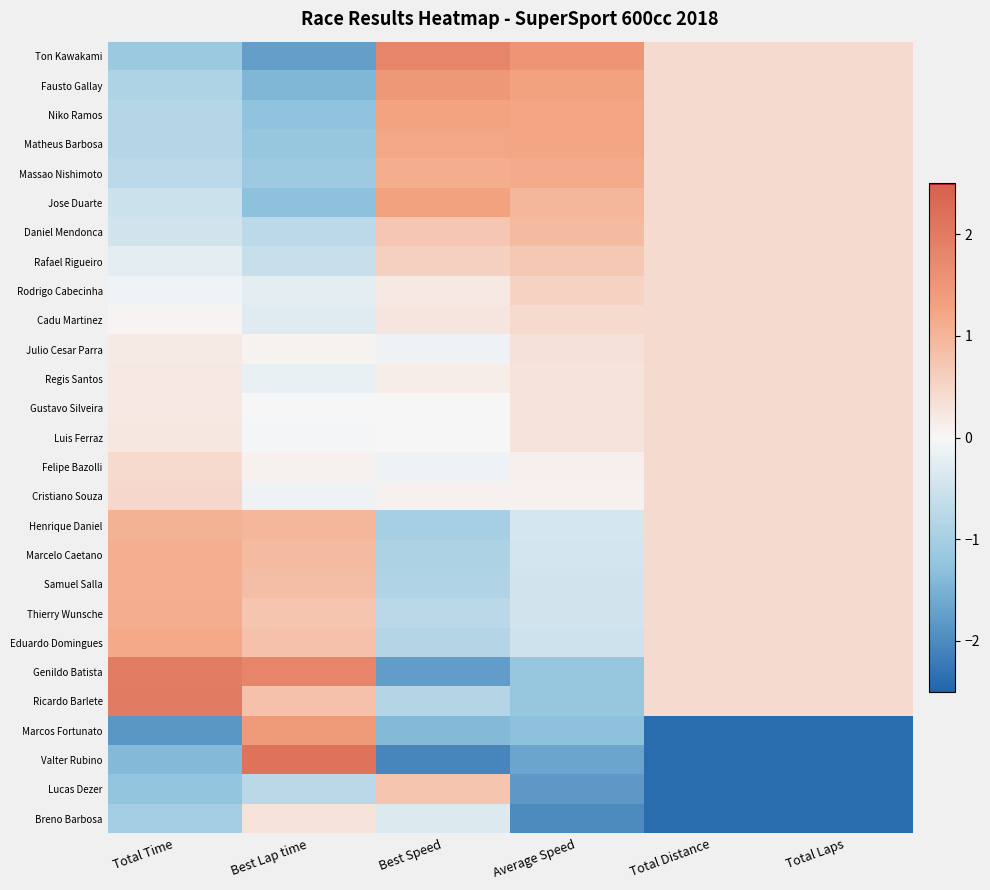

What is the difference between the highest and lowest values at Best Lap time?

3.9